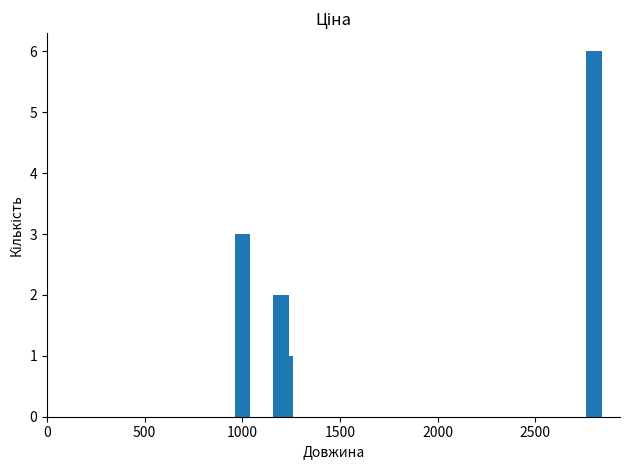

What is the value of the 2nd bar from the left?

2